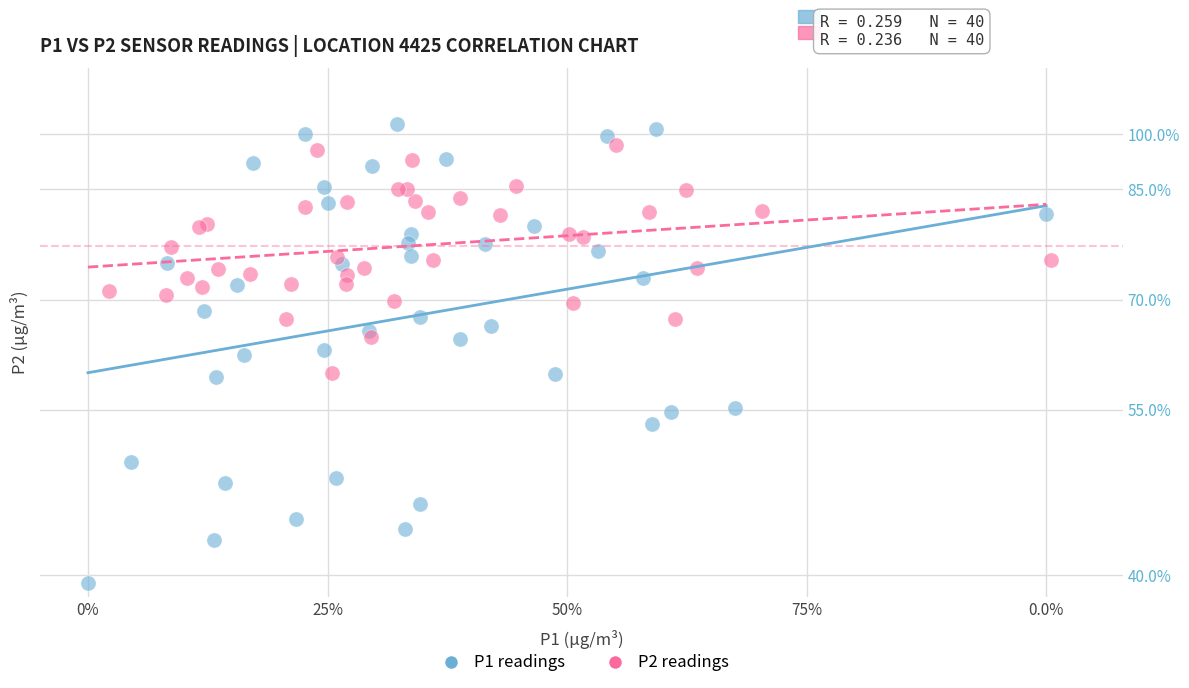

Which series reaches the maximum Y coordinate?

P1 readings